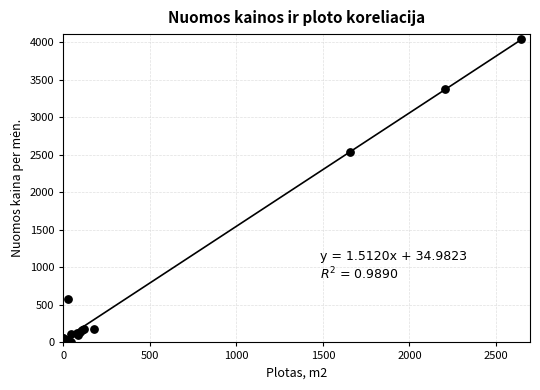

What Y value in the scatter plot is closest to 2030?

2533.5